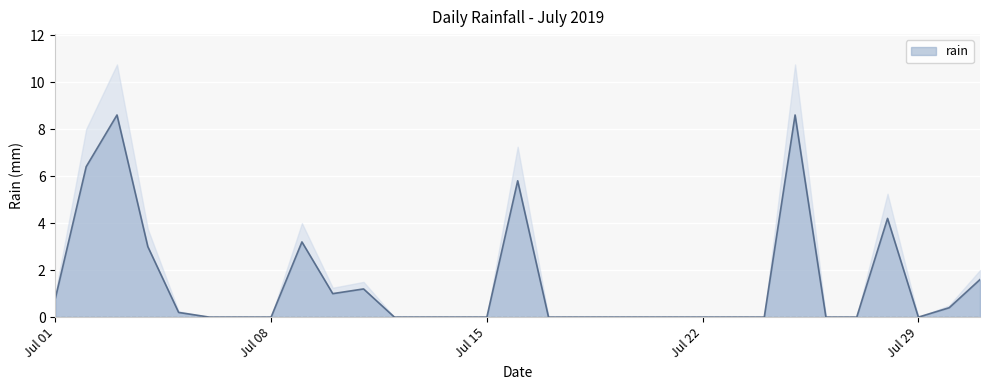

How many points are lower than both their immediate neighbors (excluding endpoints)?

2